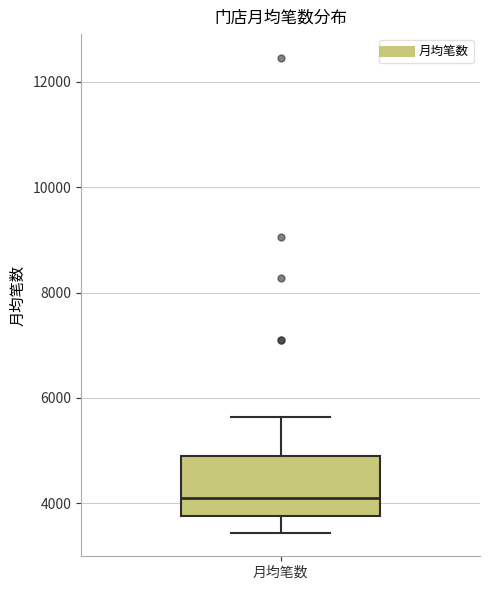

Where does the median line of the box for 月均笔数 sit on the y-axis? The values are not printed on the chart, so give them approximately, as read against the axis.

4000